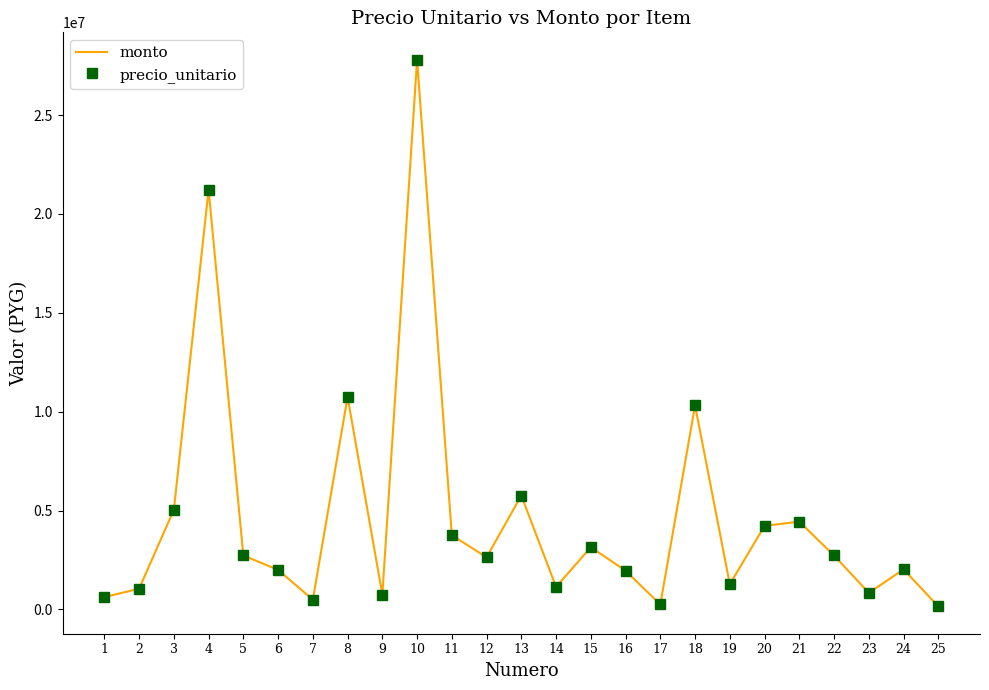

How many interior local valleys does the precio_unitario series have?

7